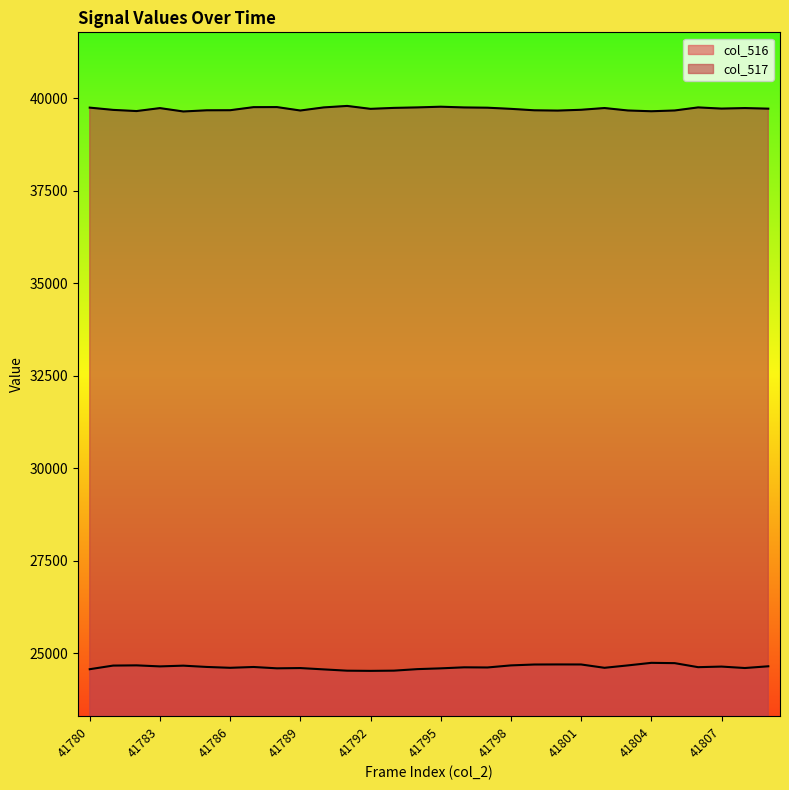

True or false: col_517 and col_516 cross at least once.

False